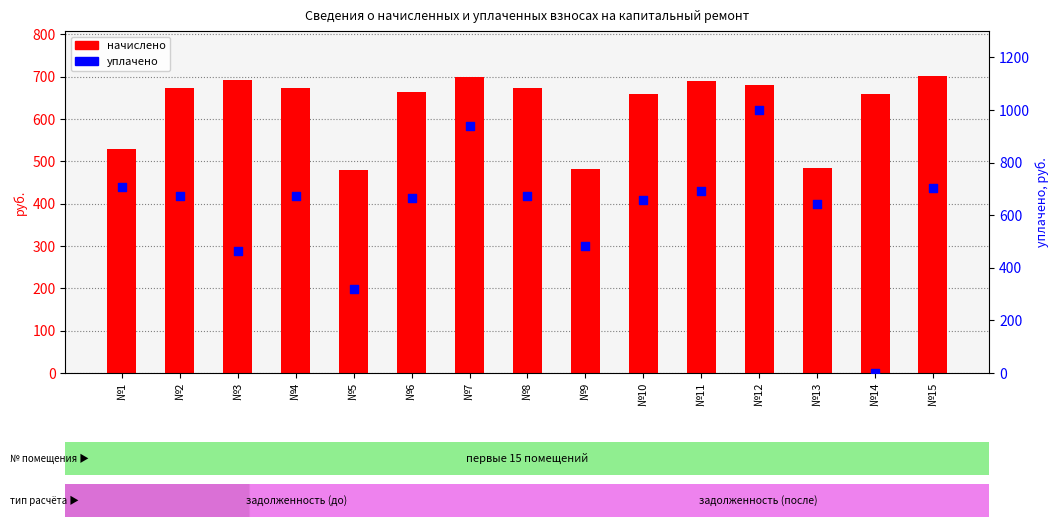

Which series has the largest total across all categories?

начислено